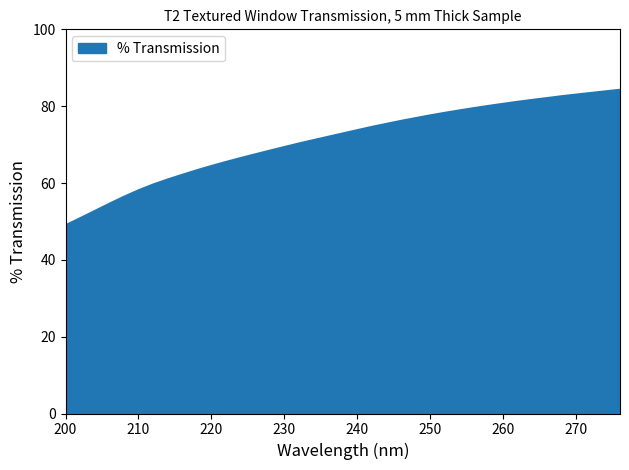

What is the difference between the maximum and minimum values?

35.3